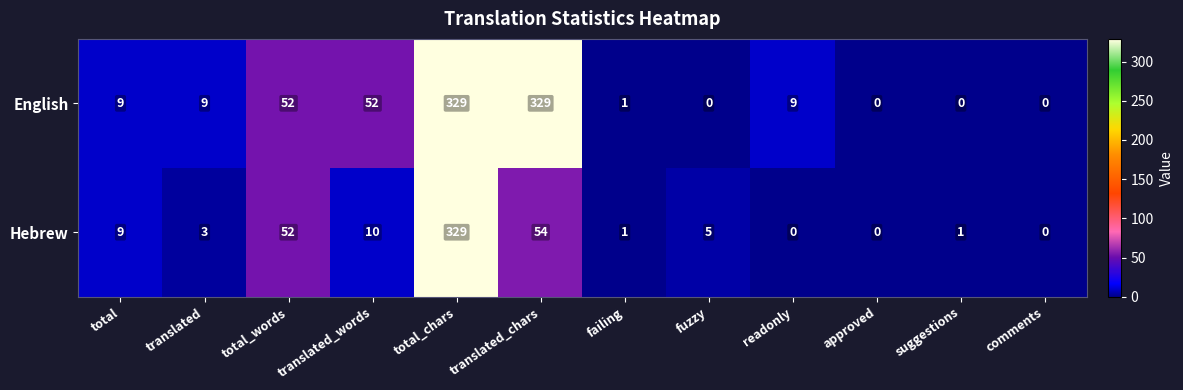

What is the maximum value for Hebrew?

329